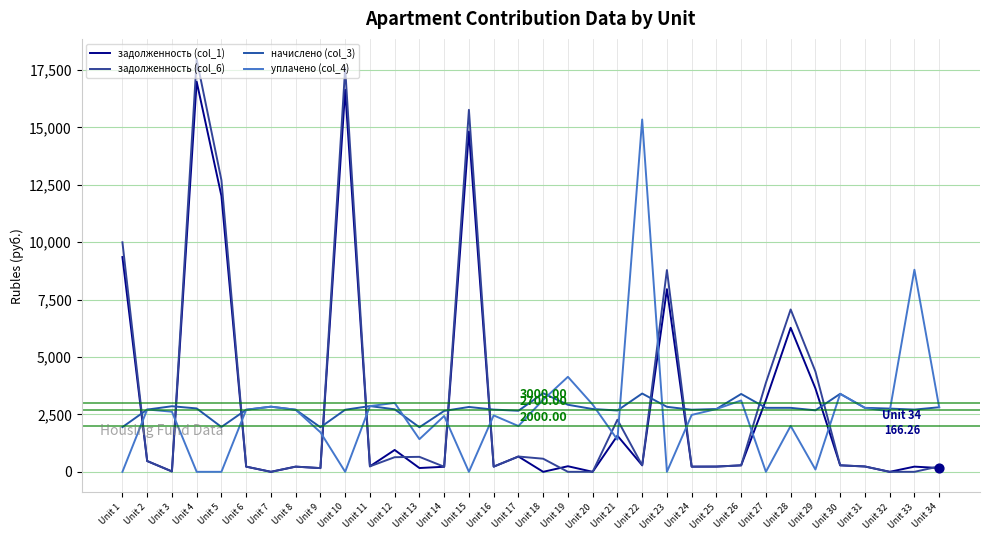

Is the value of задолженность (col_6) at Unit 18 greater than the value of начислено (col_3) at Unit 5?

No